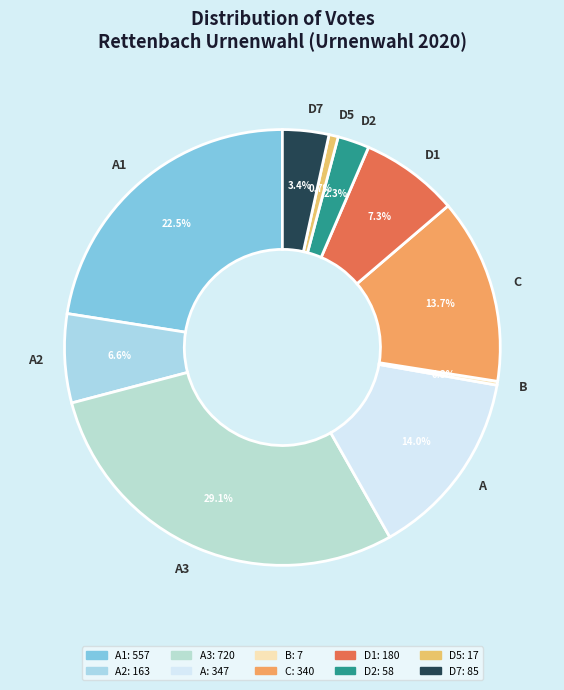

The D7 slice represents 3% of the pie. True or false?

True